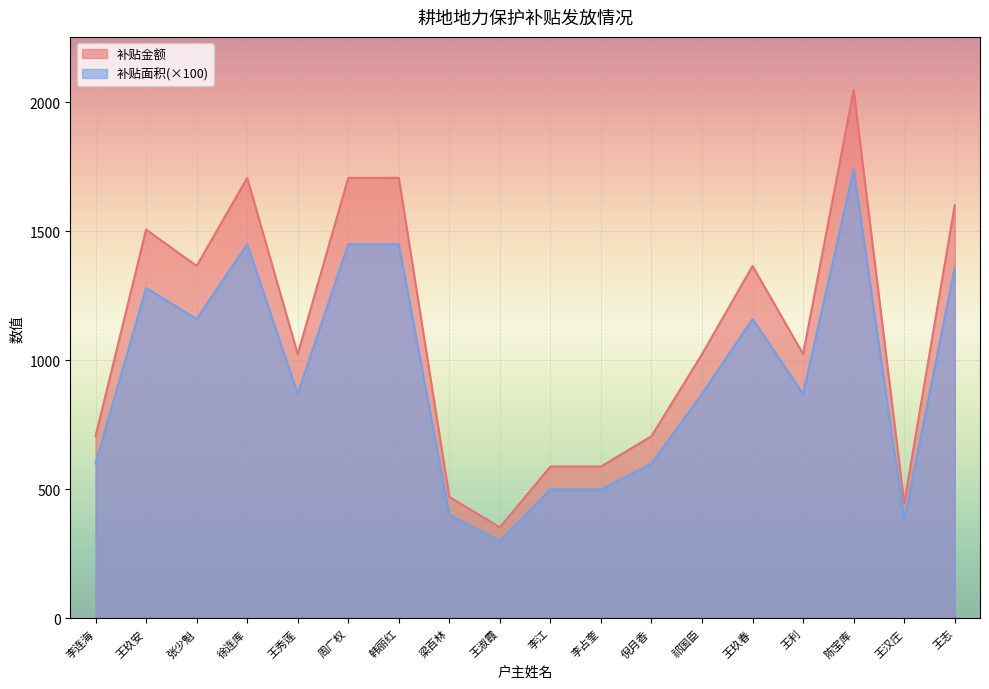

True or false: 补贴金额 and 补贴面积 intersect in this chart.

False